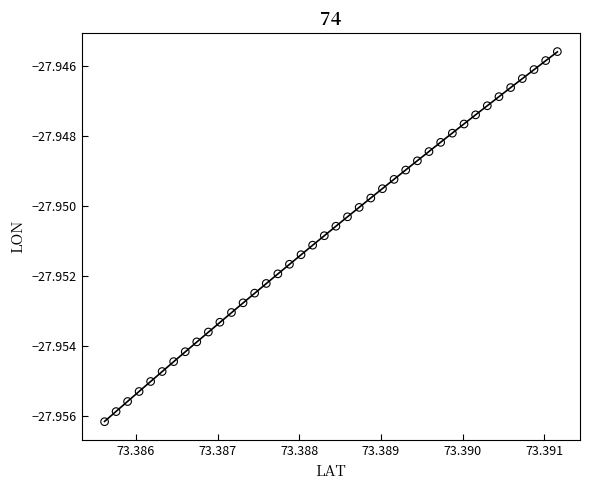

How many data points are displayed?

40